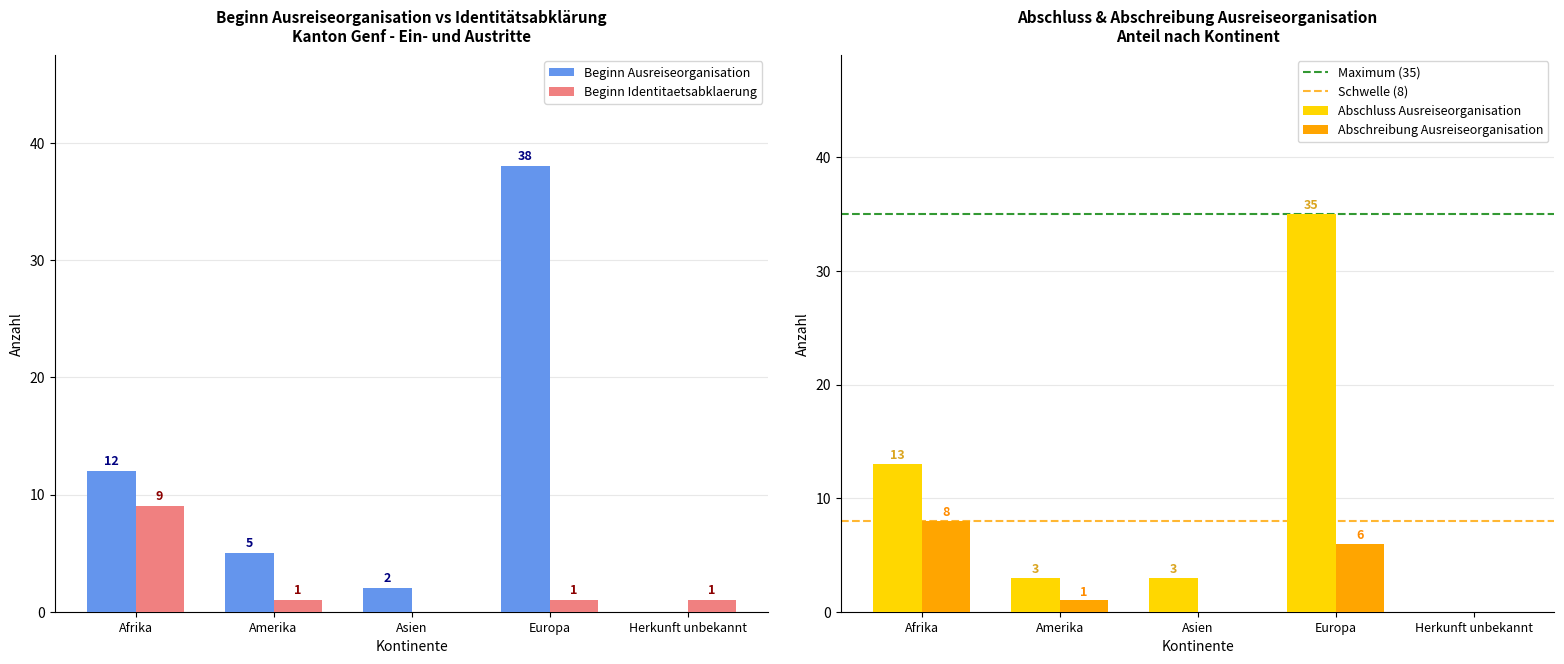

Between Amerika and Asien, which series saw the biggest shift?

Beginn Ausreiseorganisation